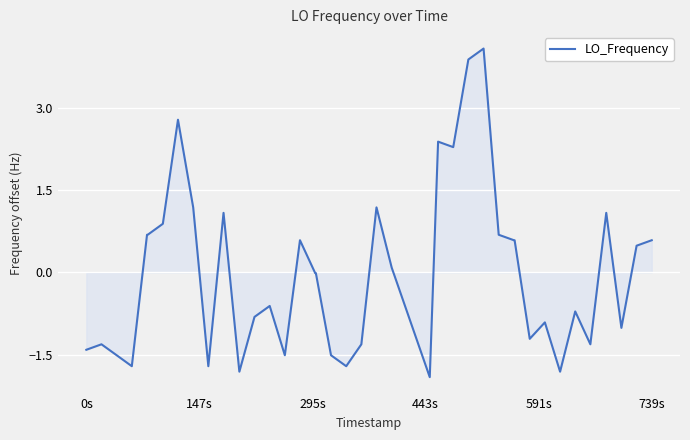

What is the smallest value displayed?

-1.9